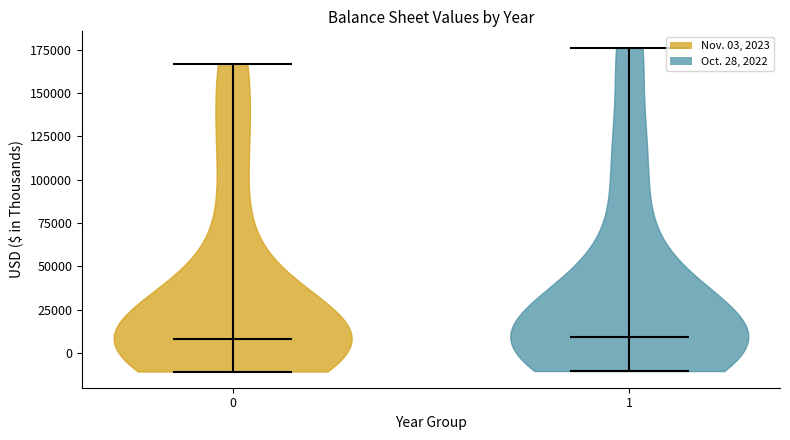

What is the highest point the violin at x = 1 reaches on the y-axis? The values are not printed on the chart, so give them approximately, as read against the axis.

175000